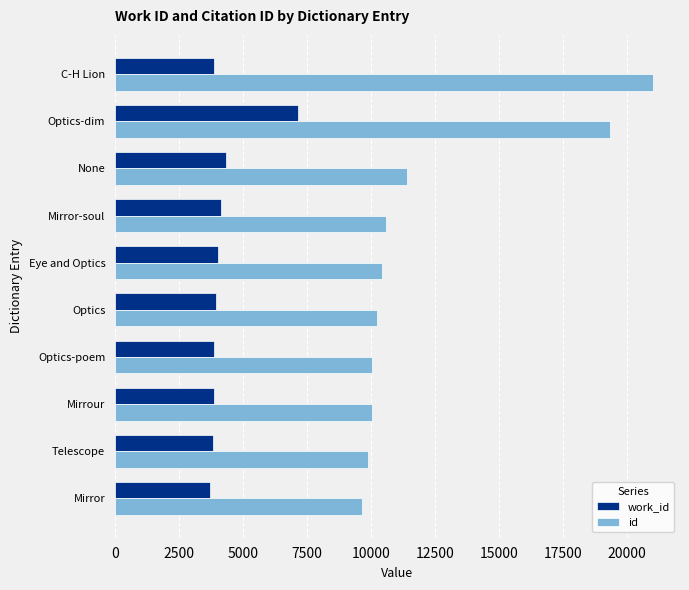

At which category does the chart reach its peak across all series?

C-H Lion